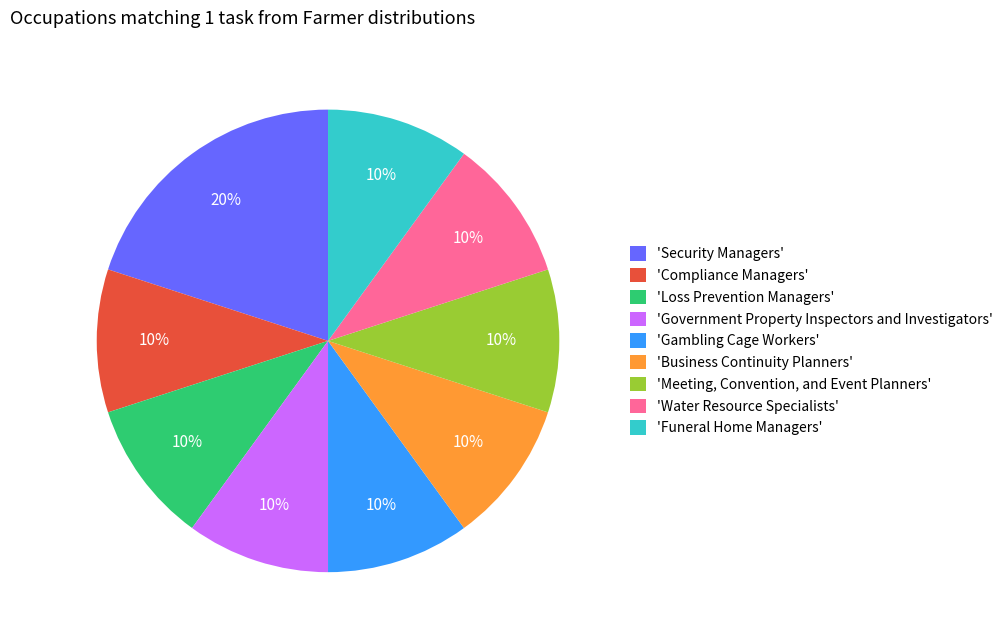

Is it true that 'Business Continuity Planners' is 4% of the pie?

False